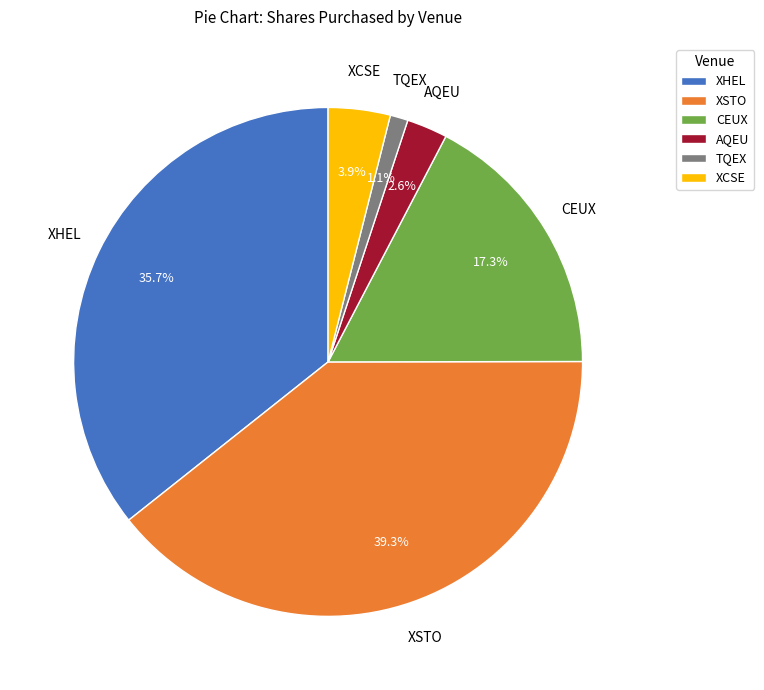

Does any single category account for the majority?

No